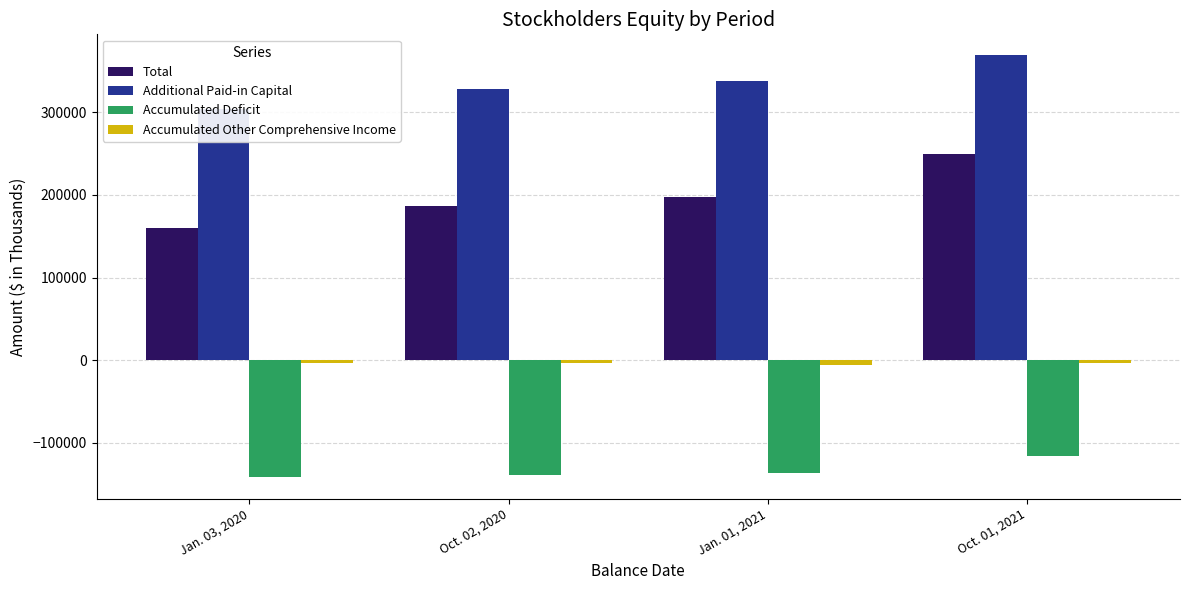

What is the sum of the Accumulated Deficit values at Oct. 02, 2020 and Jan. 01, 2021?

-275109